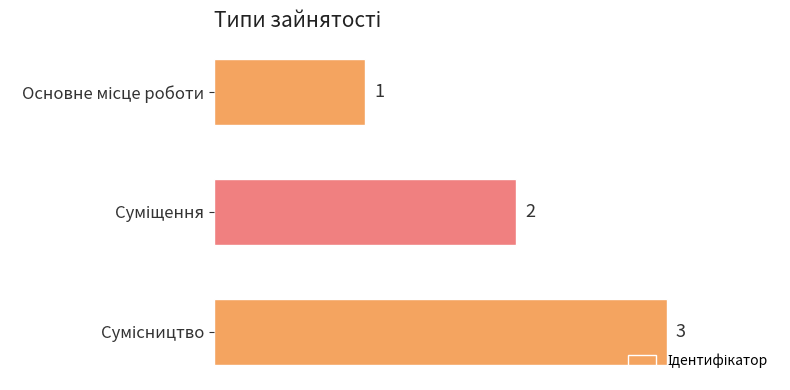

What is the maximum value shown in the chart?

3